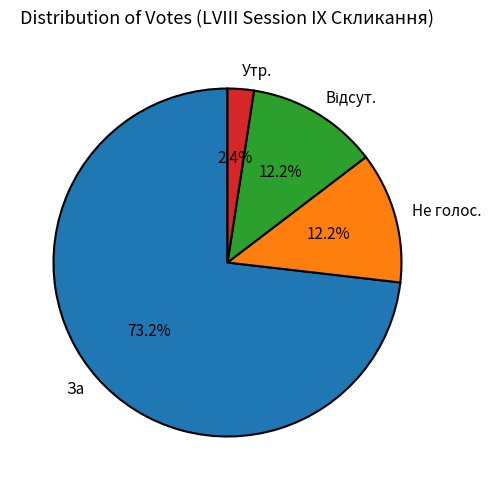

True or false: Не голос. accounts for 4% of the total.

False